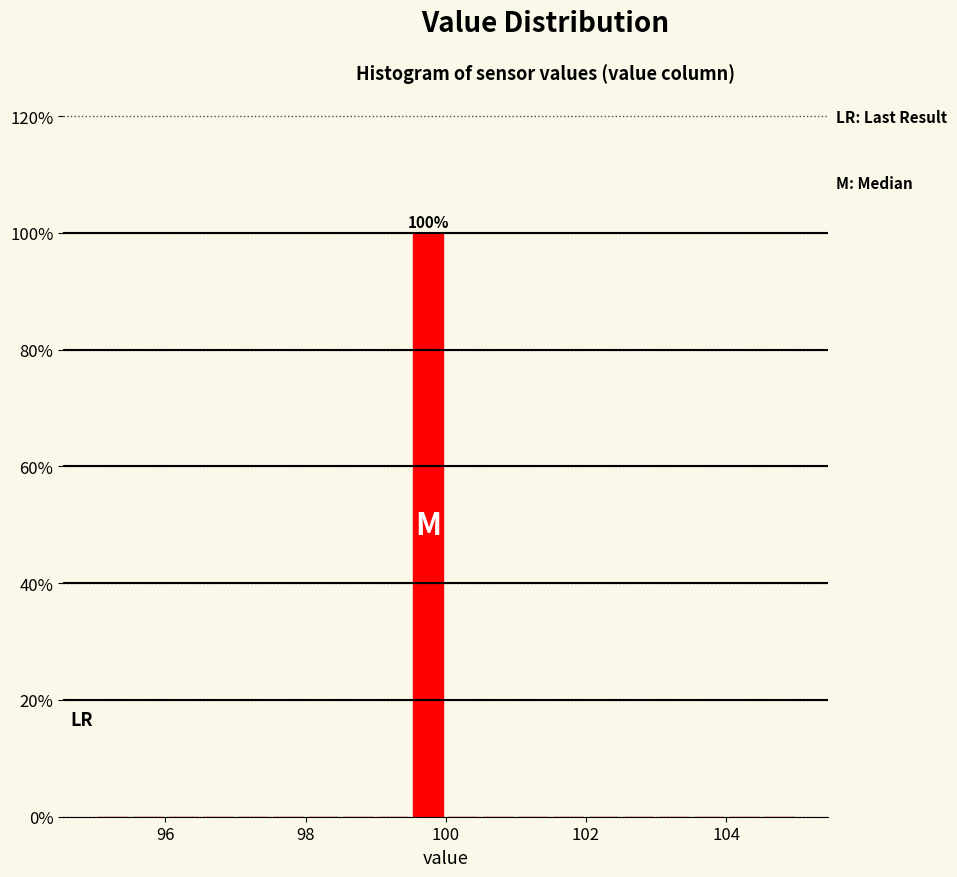

Read against the x-axis, roughly where is the centre of the tallest bar?

99.8